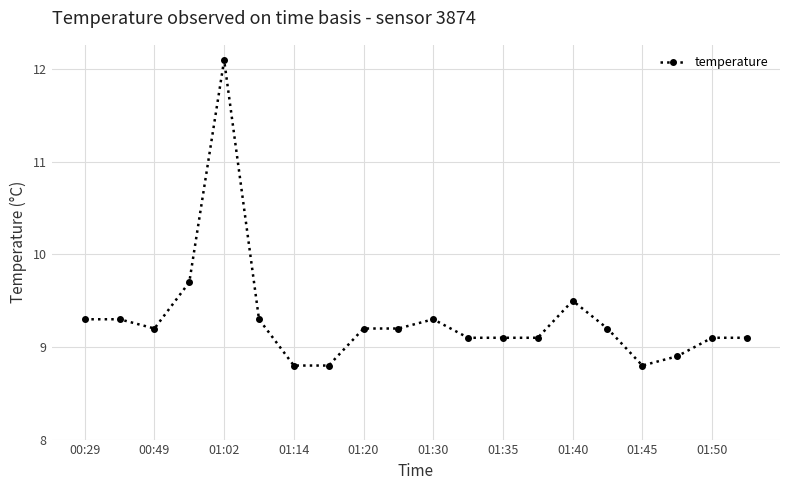

True or false: there are more than 0 points higher than both neighbors.

True